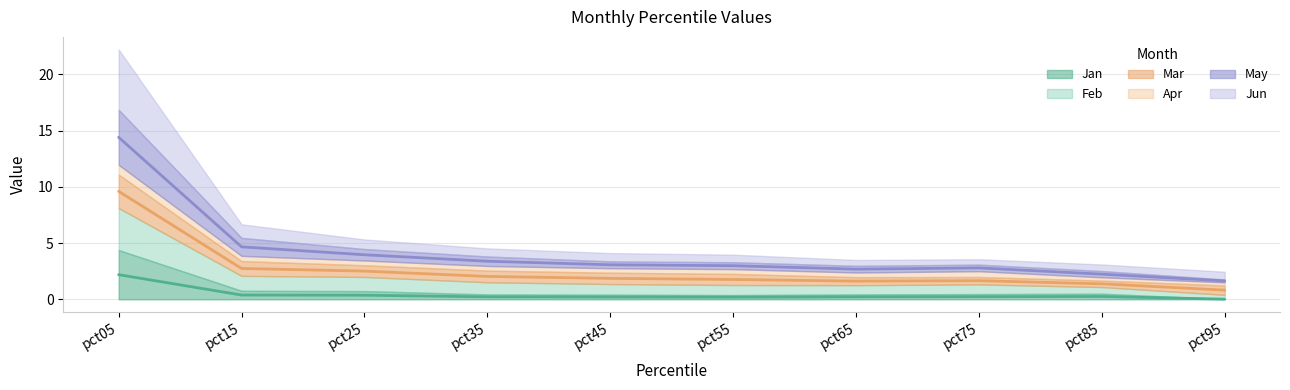

At which category does Feb reach its first local valley?

pct65